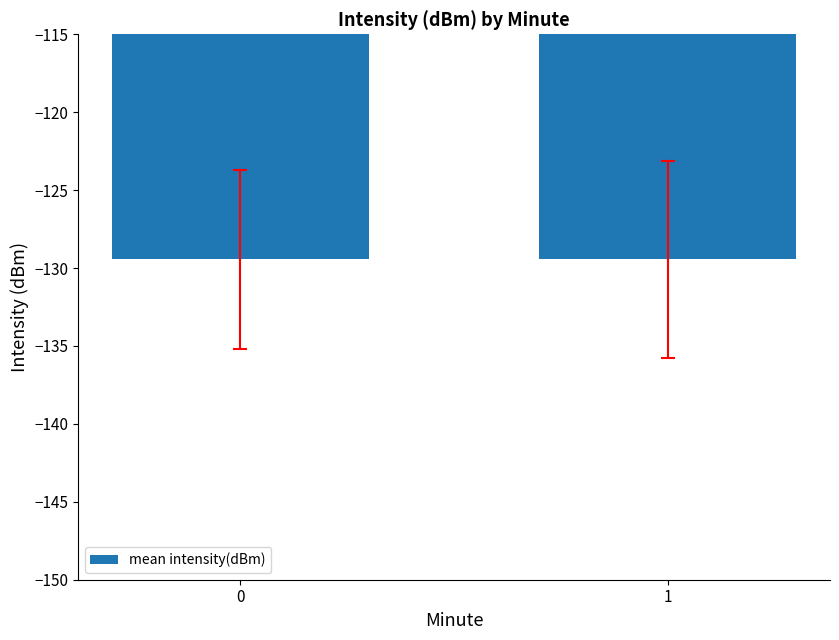

Reading left to right, what are all the values shown in this chart?

0=-129.4	1=-129.4